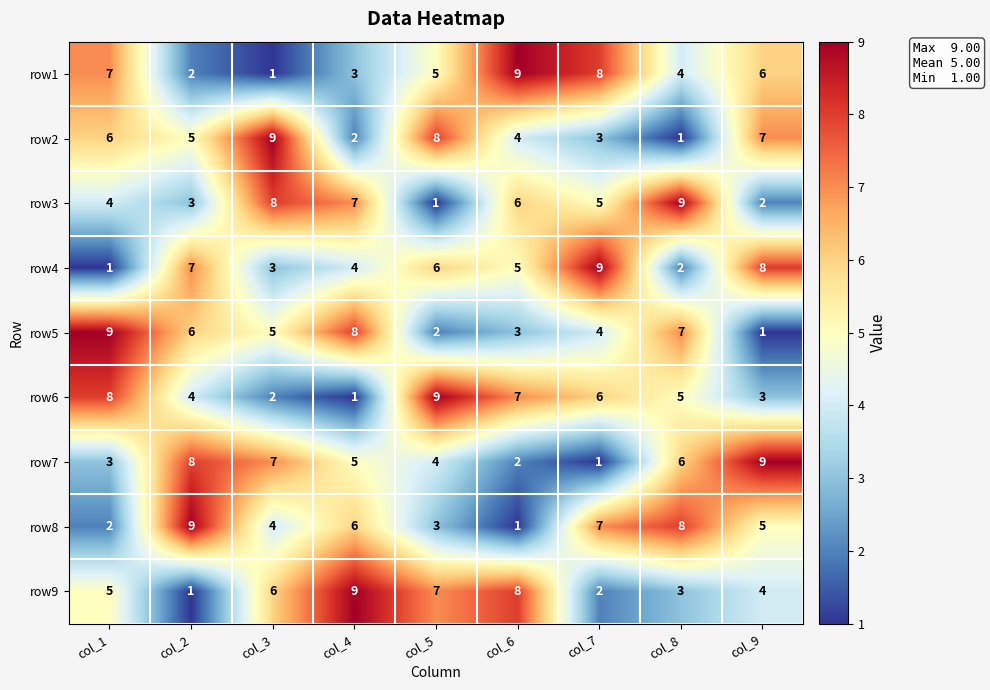

At how many categories does at least one series exceed 5?

9